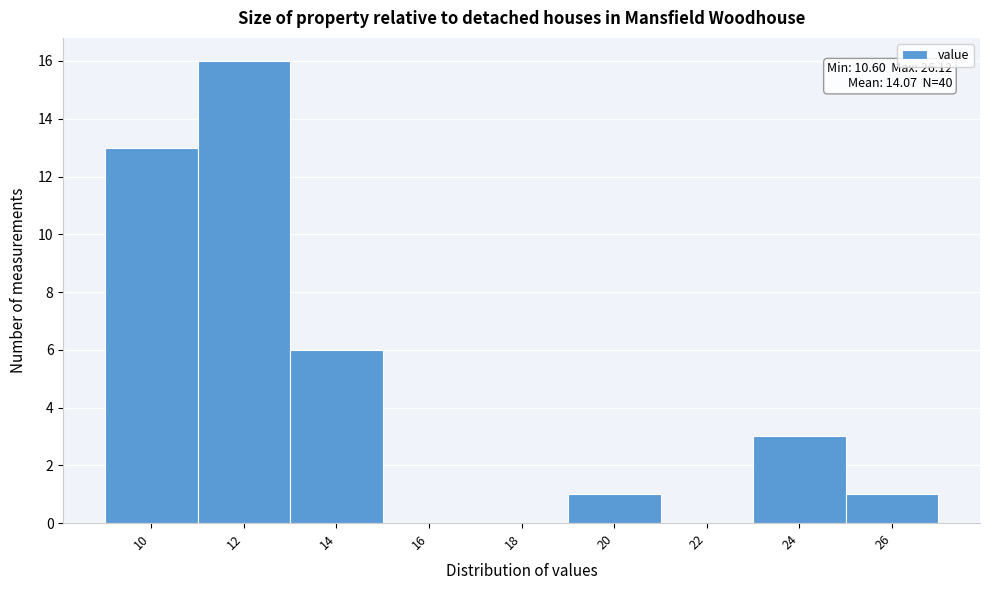

Reading left to right, what are all the values shown in this chart?

10=13	12=16	14=6	16=0	18=0	20=1	22=0	24=3	26=1